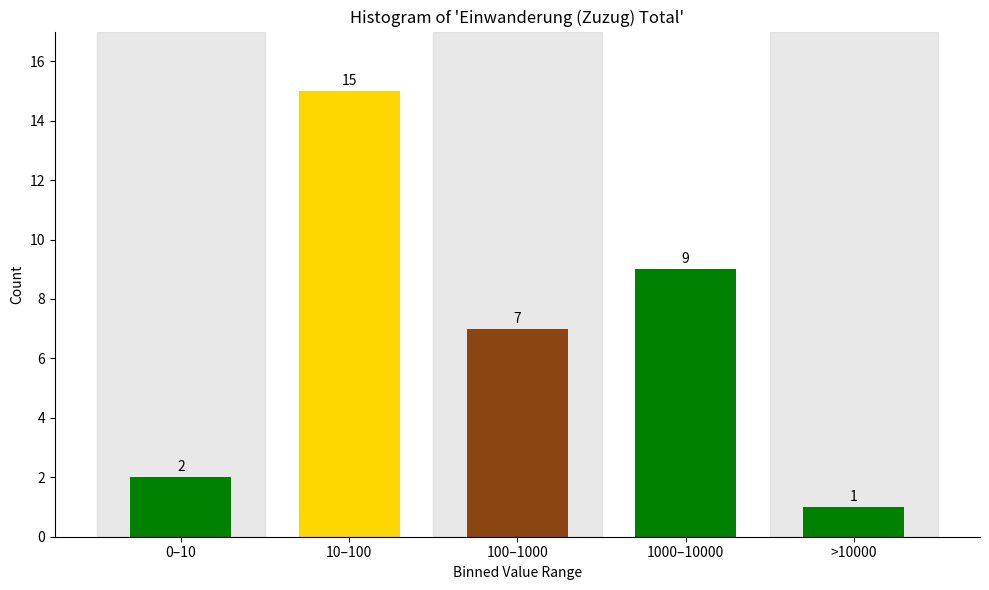

Reading left to right, extract all data points from this chart.

2	15	7	9	1